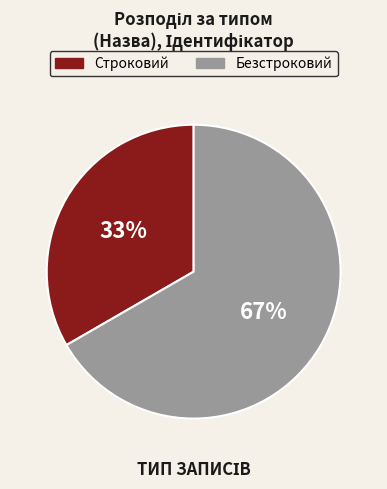

To the nearest percent, what is the average slice percentage?

50%